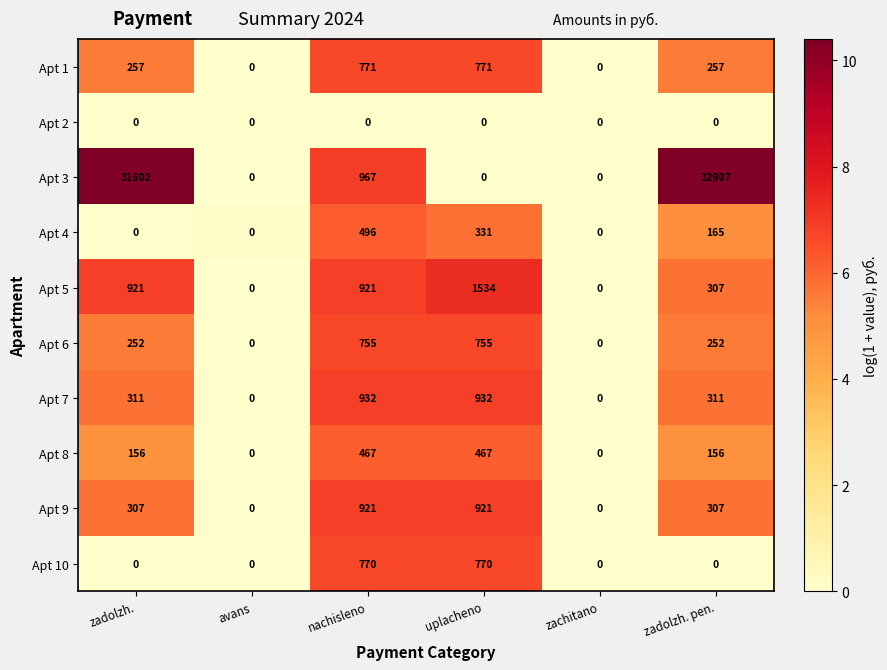

The Apt 6 series shows 407 at zadolzh.. True or false?

False